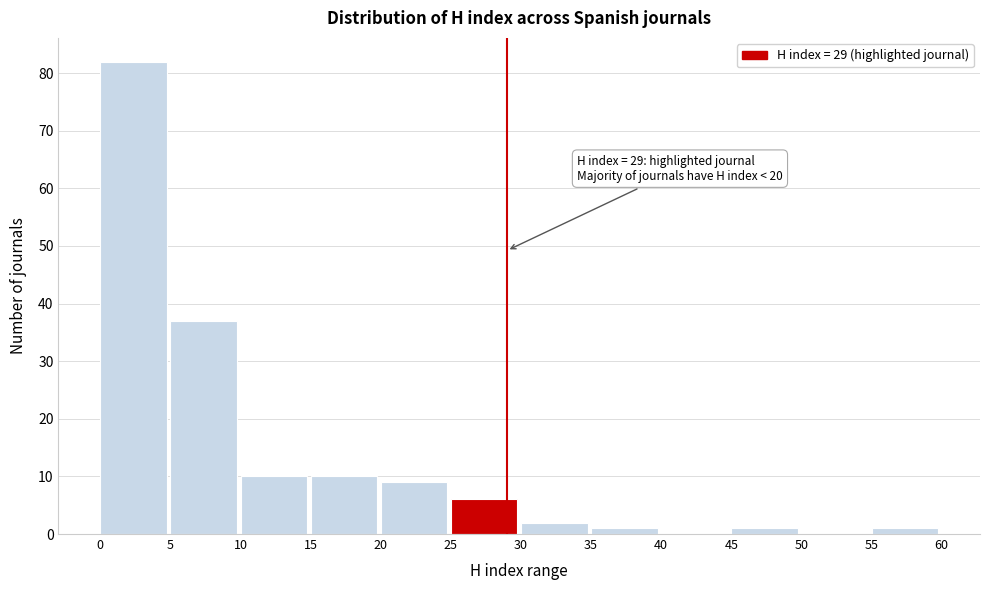

Over which range of the x-axis is the bar tallest?

0 to 5